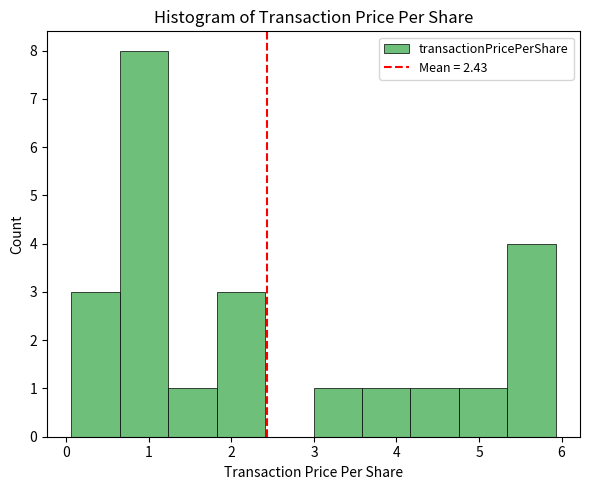

What is the height of the bar covering 0.6 to 1.2 on the x-axis? Neither the bar edges nor the heights are printed on the chart, so give them approximately, as read against the axes.

8